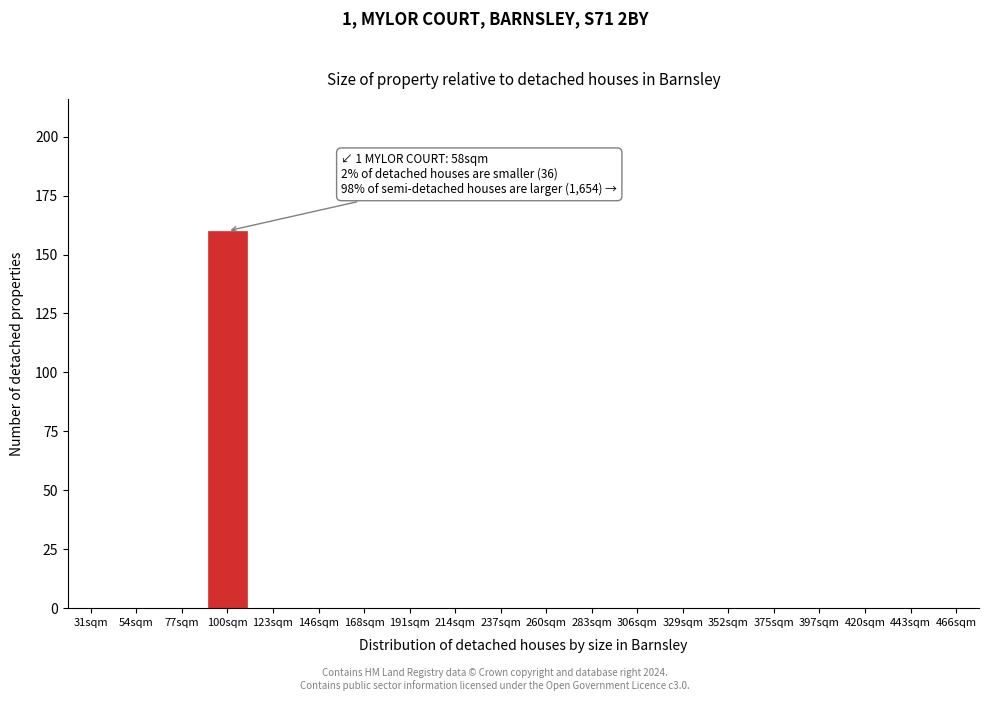

Reading left to right, what are all the values shown in this chart?

31sqm=0	54sqm=0	77sqm=0	100sqm=160	123sqm=0	146sqm=0	168sqm=0	191sqm=0	214sqm=0	237sqm=0	260sqm=0	283sqm=0	306sqm=0	329sqm=0	352sqm=0	375sqm=0	397sqm=0	420sqm=0	443sqm=0	466sqm=0